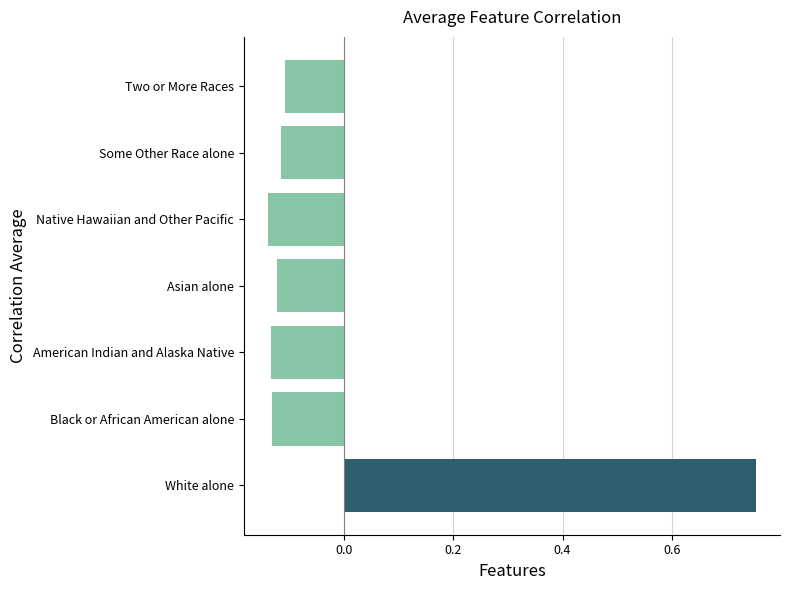

What is the change in value from White alone to Black or African American alone?

-0.9